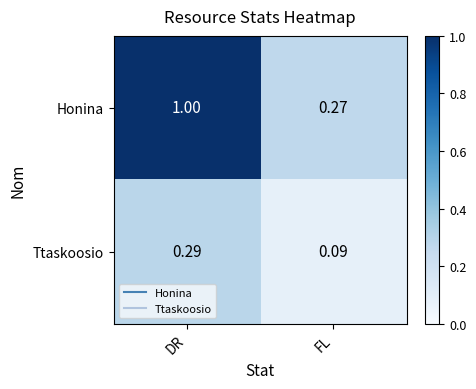

Where is Honina nearest to the value 0?

FL